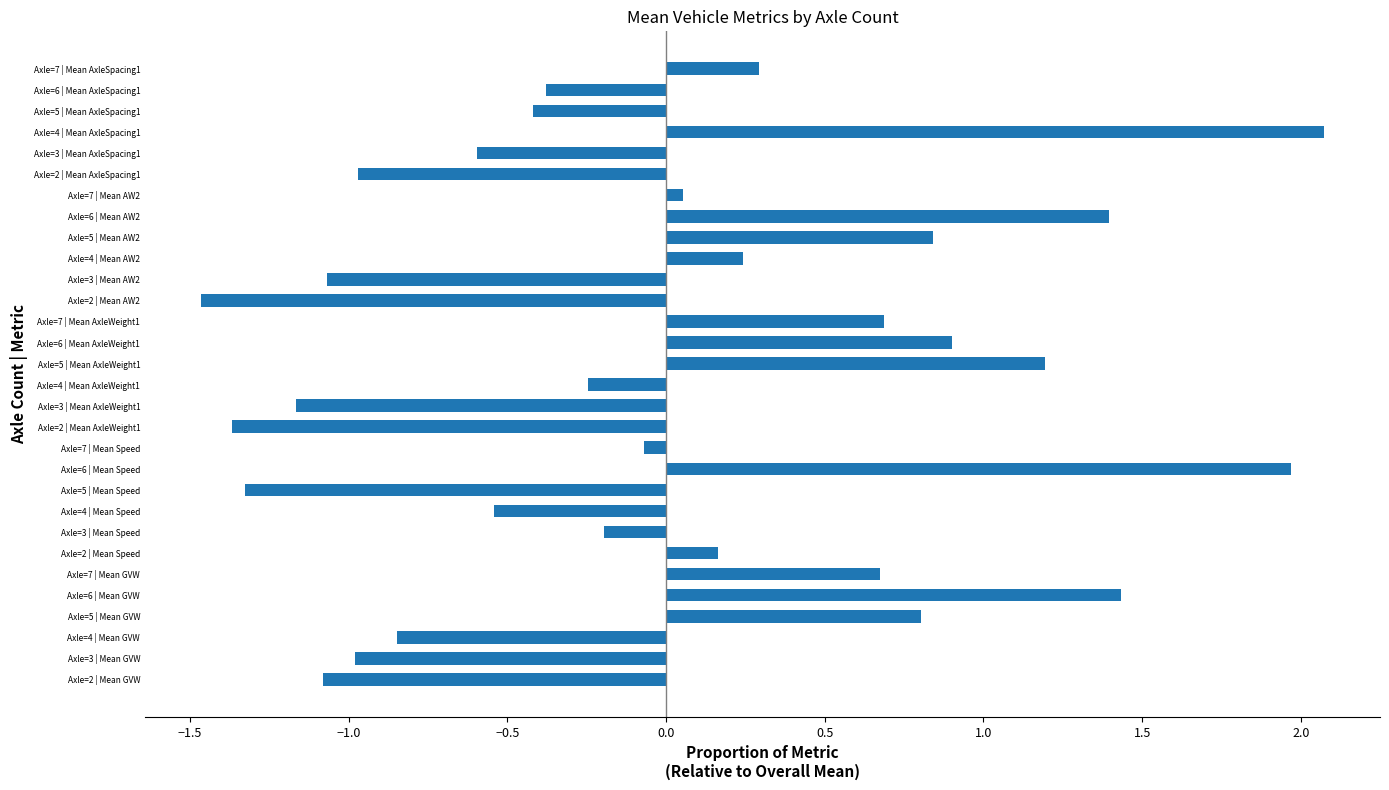

Is it true that the value at Axle=6 | Mean AW2 is 1.4?

True